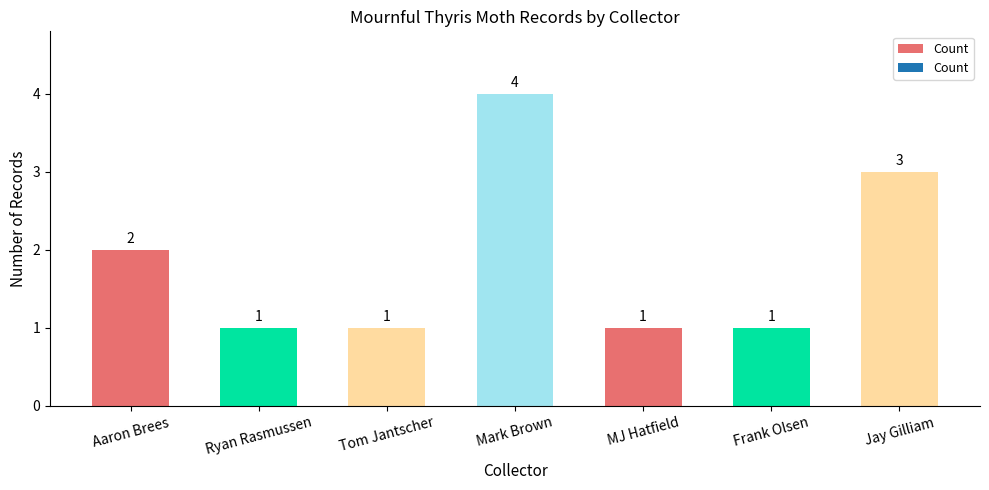

What is the value of the 4th bar from the left?

4